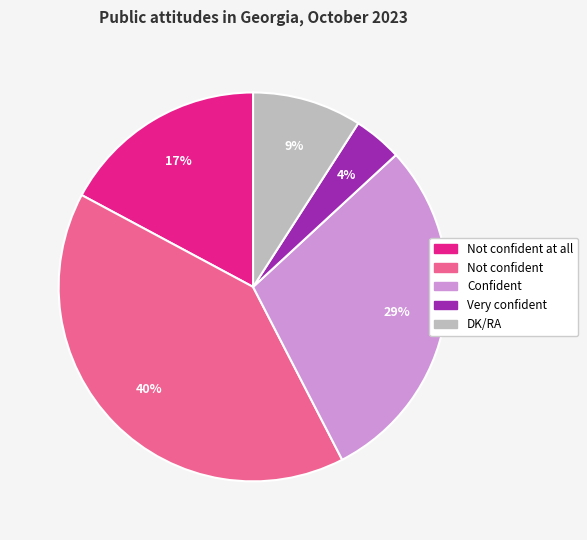

To the nearest percent, what is the average slice percentage?

20%